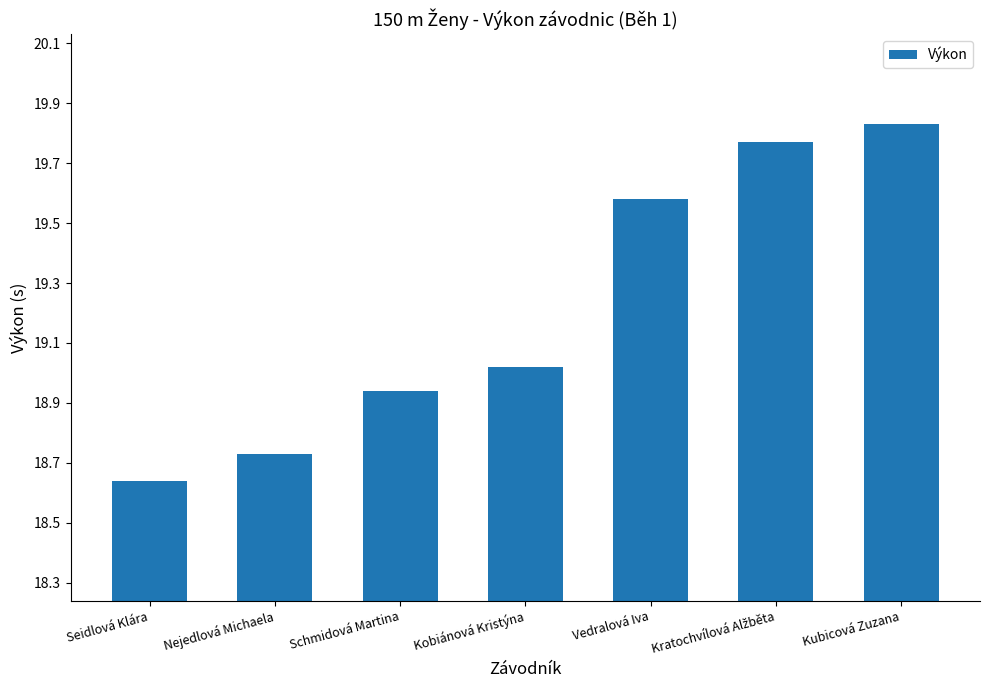

Where does the data first go above 19?

Kobiánová Kristýna